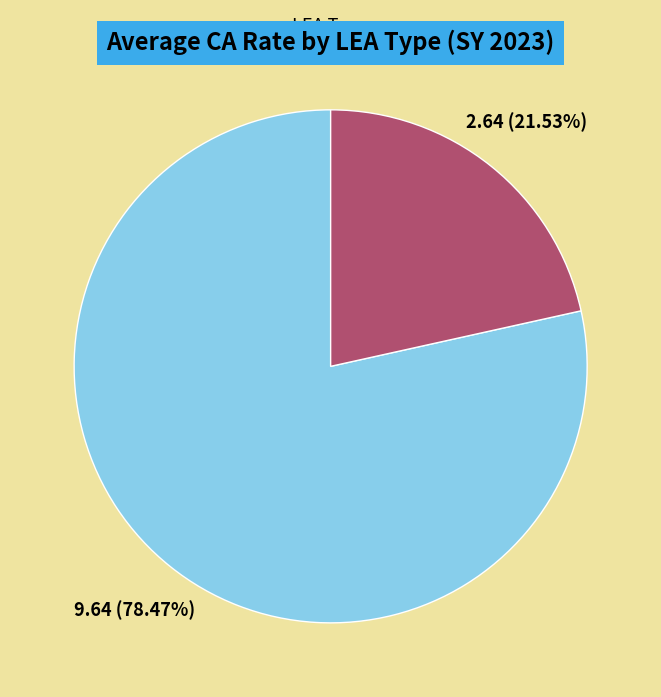

How many segments does this pie chart have?

2